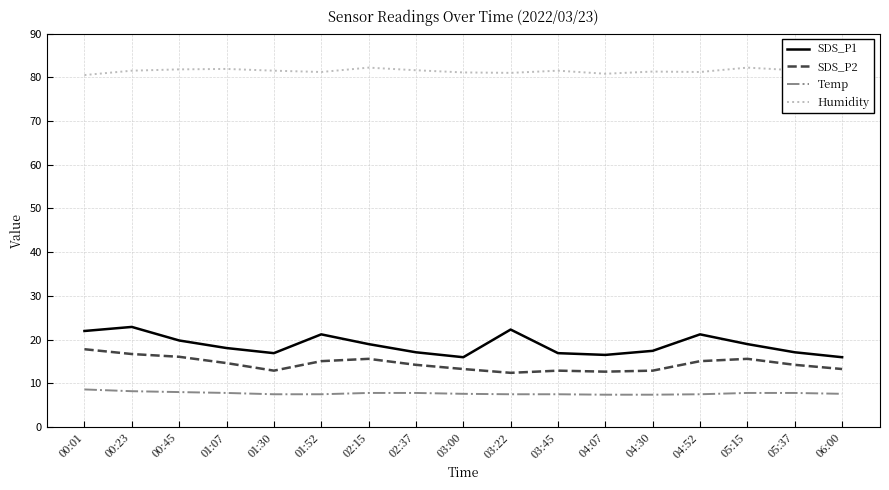

List the series in order of their peak value, highest first.

Humidity, SDS_P1, SDS_P2, Temp